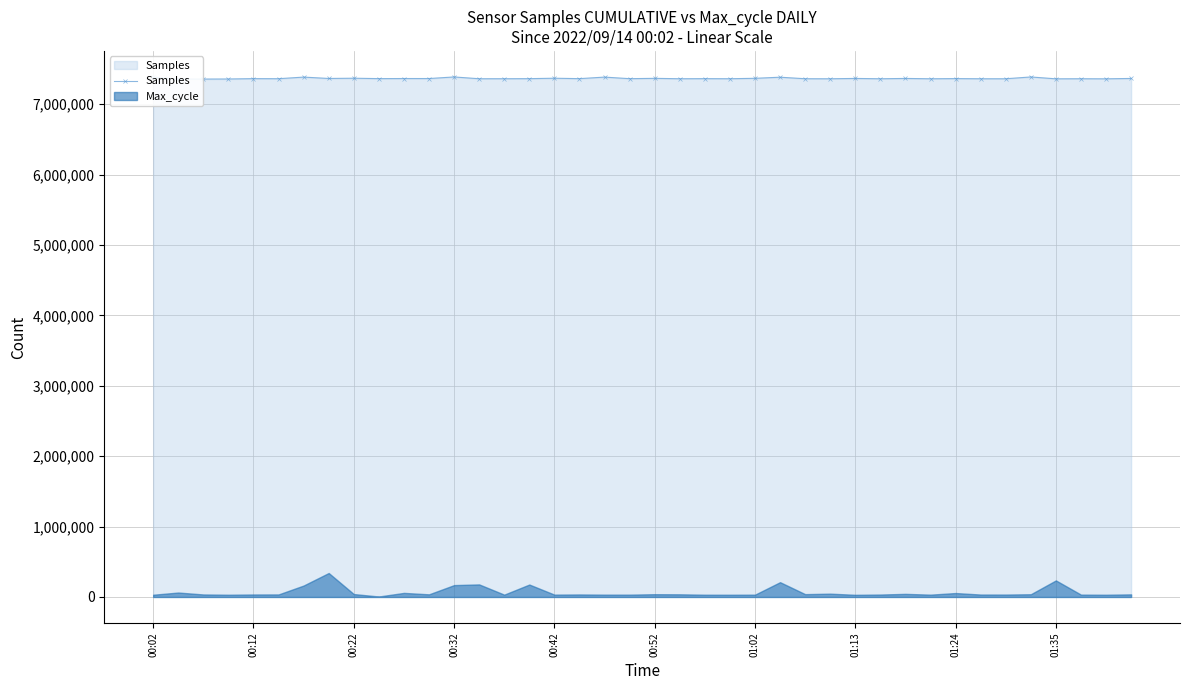

What is the maximum value shown in the chart?

7388726